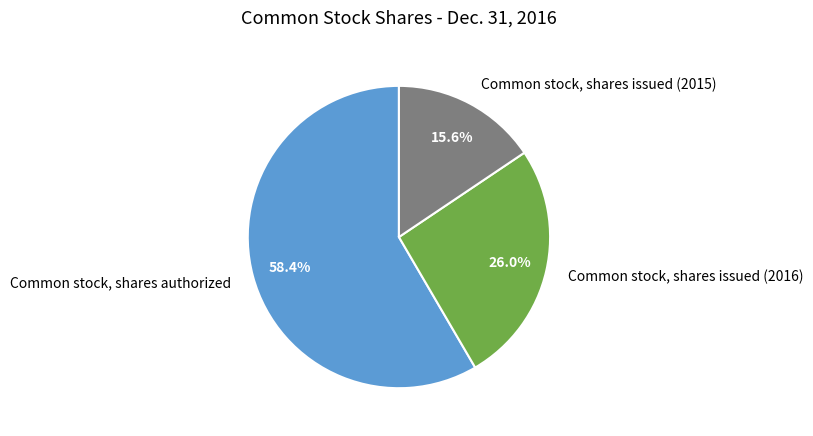

Which slice is the largest?

Common stock, shares authorized